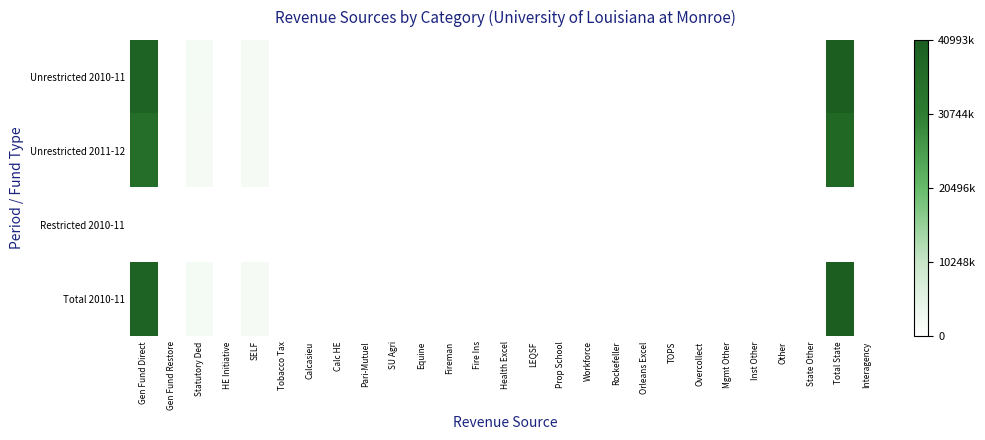

Reading right to left, extract all data points from this chart.

Unrestricted 2010-11: Interagency=0.0	Total State=40993.3	State Other=0.0	Other=0.0	Inst Other=0.0	Mgmt Other=0.0	Overcollect=90.0	TOPS=0.0	Orleans Excel=0.0	Rockefeller=0.0	Workforce=0.0	Prop School=0.0	LEQSF=0.0	Health Excel=0.0	Fire Ins=0.0	Fireman=0.0	Equine=0.0	SU Agri=0.0	Pari-Mutuel=0.0	Calc HE=0.0	Calcasieu=0.0	Tobacco Tax=0.0	SELF=1877.7	HE Initiative=30.8	Statutory Ded=1998.4	Gen Fund Restore=0.0	Gen Fund Direct=38994.8
Unrestricted 2011-12: Interagency=0.0	Total State=37603.1	State Other=0.0	Other=0.0	Inst Other=0.0	Mgmt Other=0.0	Overcollect=0.0	TOPS=0.0	Orleans Excel=0.0	Rockefeller=0.0	Workforce=0.0	Prop School=0.0	LEQSF=0.0	Health Excel=0.0	Fire Ins=0.0	Fireman=0.0	Equine=0.0	SU Agri=0.0	Pari-Mutuel=0.0	Calc HE=0.0	Calcasieu=0.0	Tobacco Tax=0.0	SELF=1899.4	HE Initiative=0.0	Statutory Ded=1899.4	Gen Fund Restore=0.0	Gen Fund Direct=35703.6
Restricted 2010-11: Interagency=0.0	Total State=0.0	State Other=0.0	Other=0.0	Inst Other=0.0	Mgmt Other=0.0	Overcollect=0.0	TOPS=0.0	Orleans Excel=0.0	Rockefeller=0.0	Workforce=0.0	Prop School=0.0	LEQSF=0.0	Health Excel=0.0	Fire Ins=0.0	Fireman=0.0	Equine=0.0	SU Agri=0.0	Pari-Mutuel=0.0	Calc HE=0.0	Calcasieu=0.0	Tobacco Tax=0.0	SELF=0.0	HE Initiative=0.0	Statutory Ded=0.0	Gen Fund Restore=0.0	Gen Fund Direct=0.0
Total 2010-11: Interagency=0.0	Total State=40993.3	State Other=0.0	Other=0.0	Inst Other=0.0	Mgmt Other=0.0	Overcollect=90.0	TOPS=0.0	Orleans Excel=0.0	Rockefeller=0.0	Workforce=0.0	Prop School=0.0	LEQSF=0.0	Health Excel=0.0	Fire Ins=0.0	Fireman=0.0	Equine=0.0	SU Agri=0.0	Pari-Mutuel=0.0	Calc HE=0.0	Calcasieu=0.0	Tobacco Tax=0.0	SELF=1877.7	HE Initiative=30.8	Statutory Ded=1998.4	Gen Fund Restore=0.0	Gen Fund Direct=38994.8